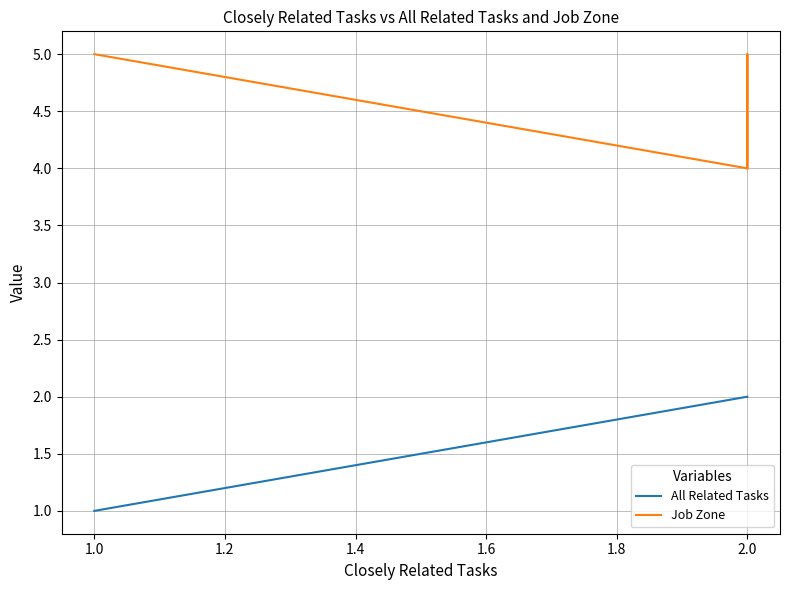

What is the value of the Job Zone point at the 2nd from the left?

4